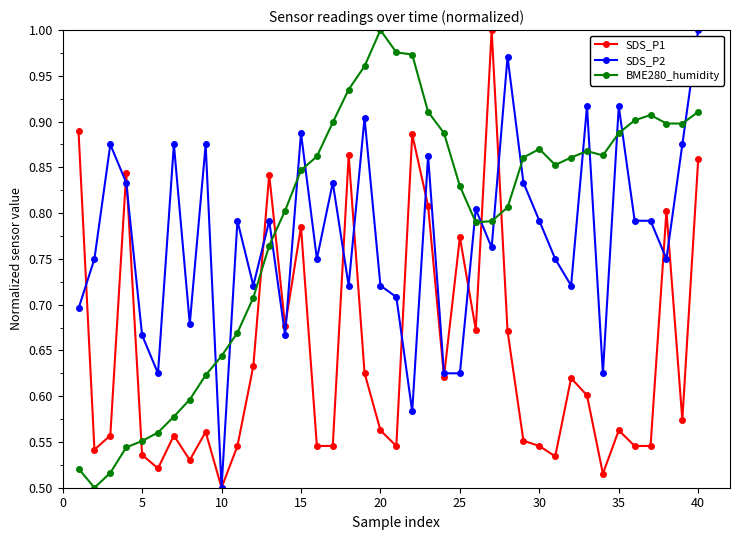

At how many categories does at least one series exceed 0?

40